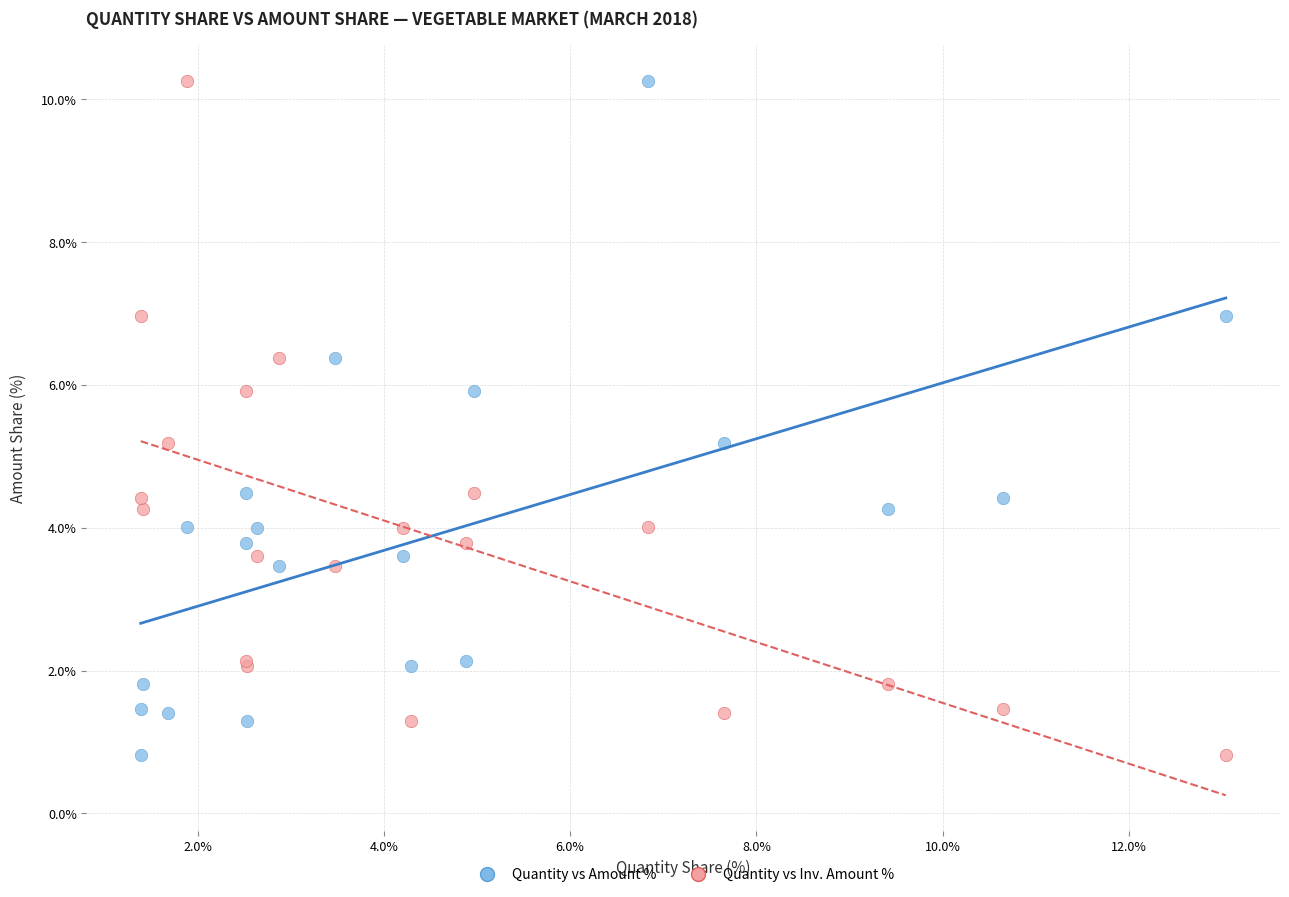

What is the X range (max minus min) for the scatter plot?

11.6